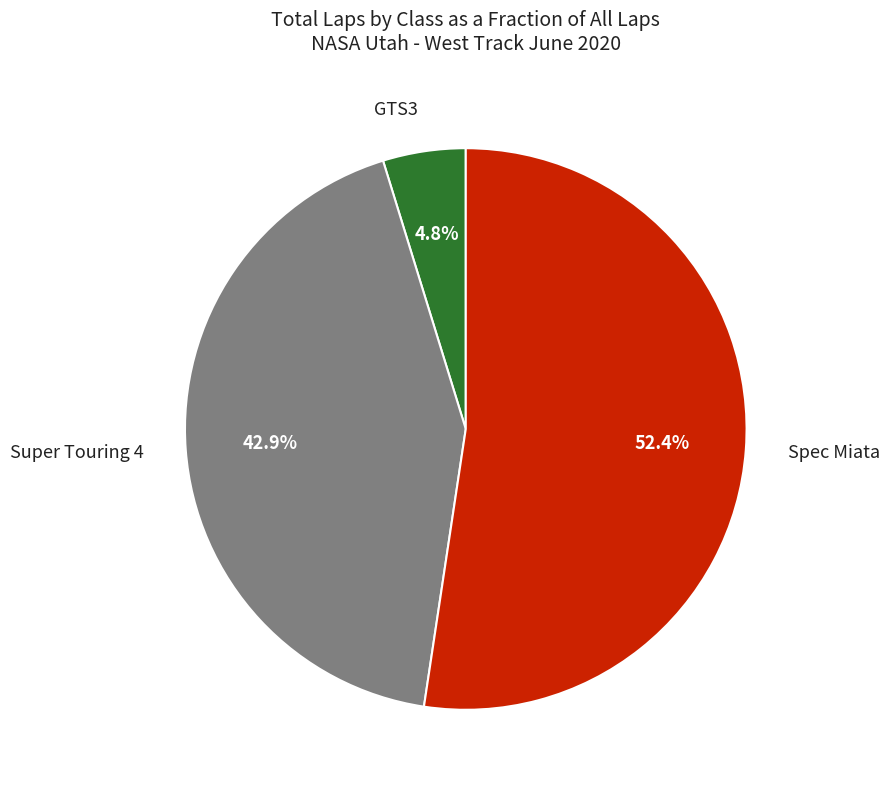

How many slices are in this pie chart?

3